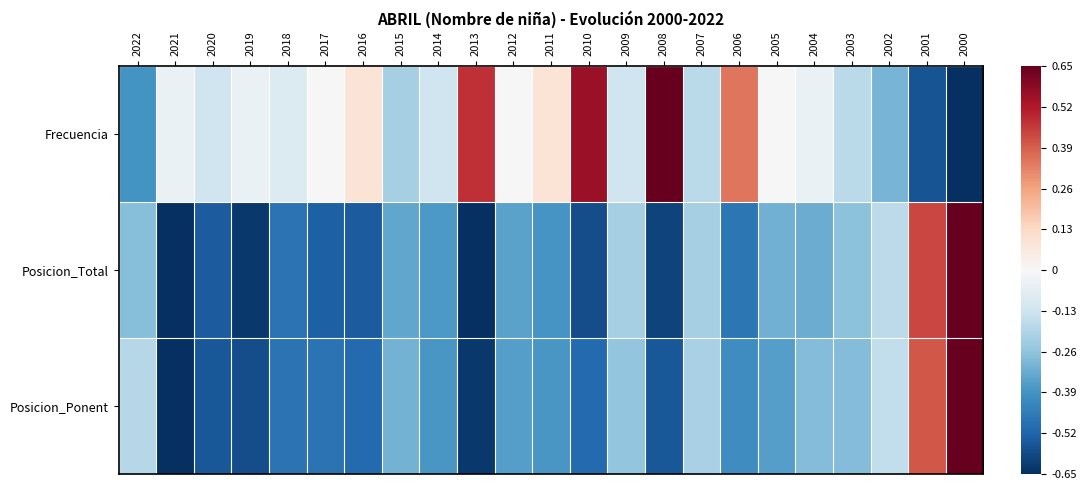

Rank the series by their maximum value, from highest to lowest.

Frecuencia, Posicion_Total, Posicion_Ponent